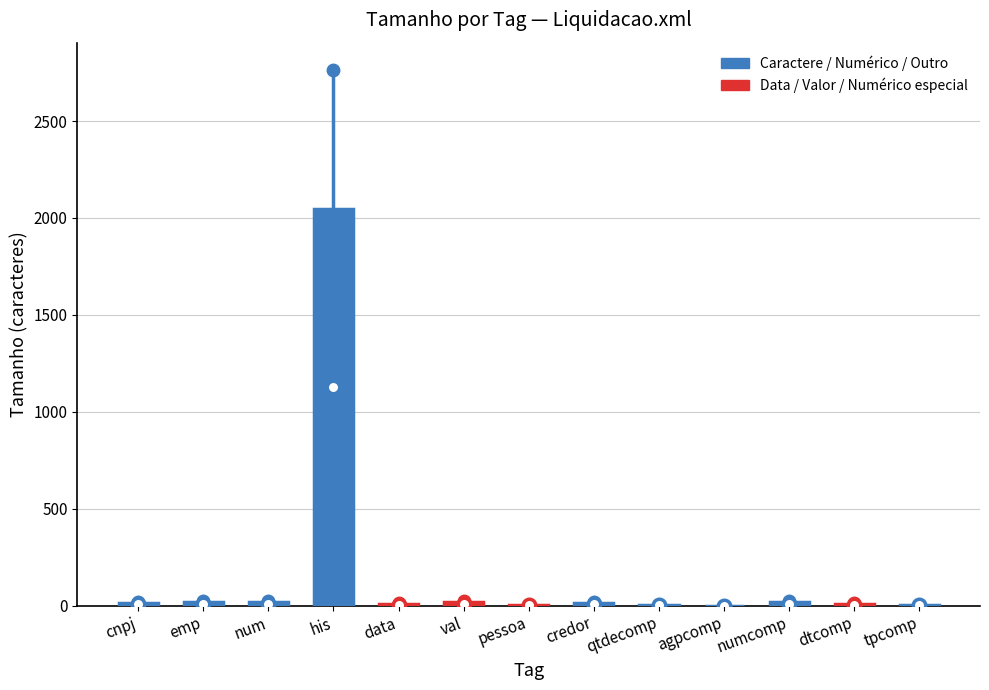

List the labels in order of value, largest first.

his, emp, num, val, numcomp, cnpj, credor, data, dtcomp, pessoa, qtdecomp, tpcomp, agpcomp